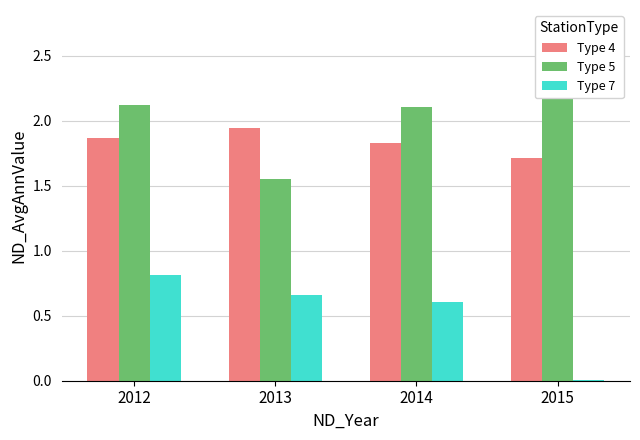

Reading left to right, extract all data points from this chart.

Type 4: 1.9	1.9	1.8	1.7
Type 5: 2.1	1.6	2.1	2.3
Type 7: 0.8	0.7	0.6	0.0